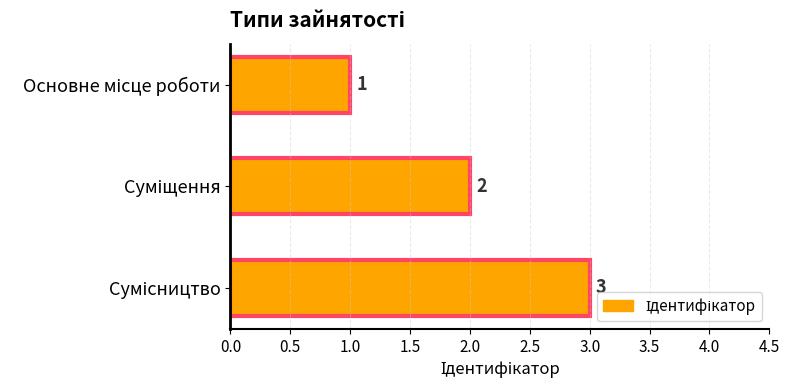

What is the difference between the maximum and minimum values?

2